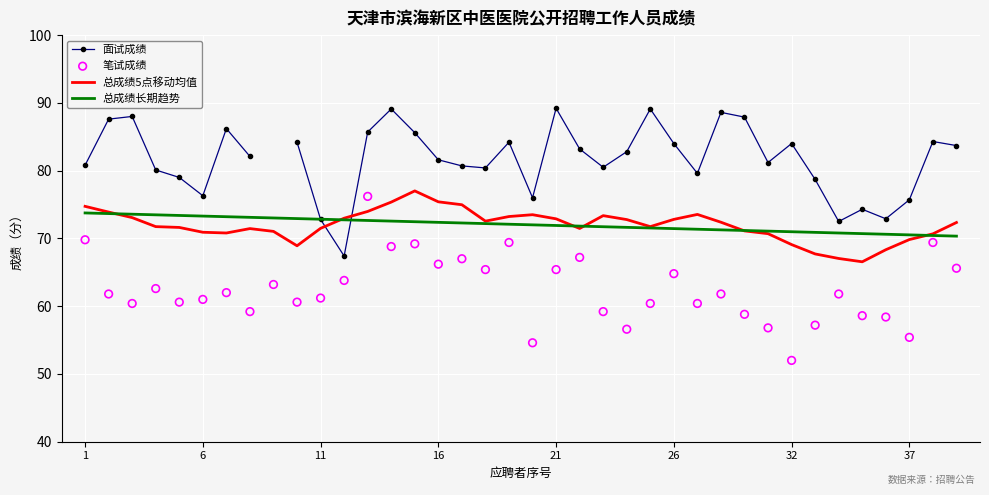

At how many categories does at least one series exceed 72?

38